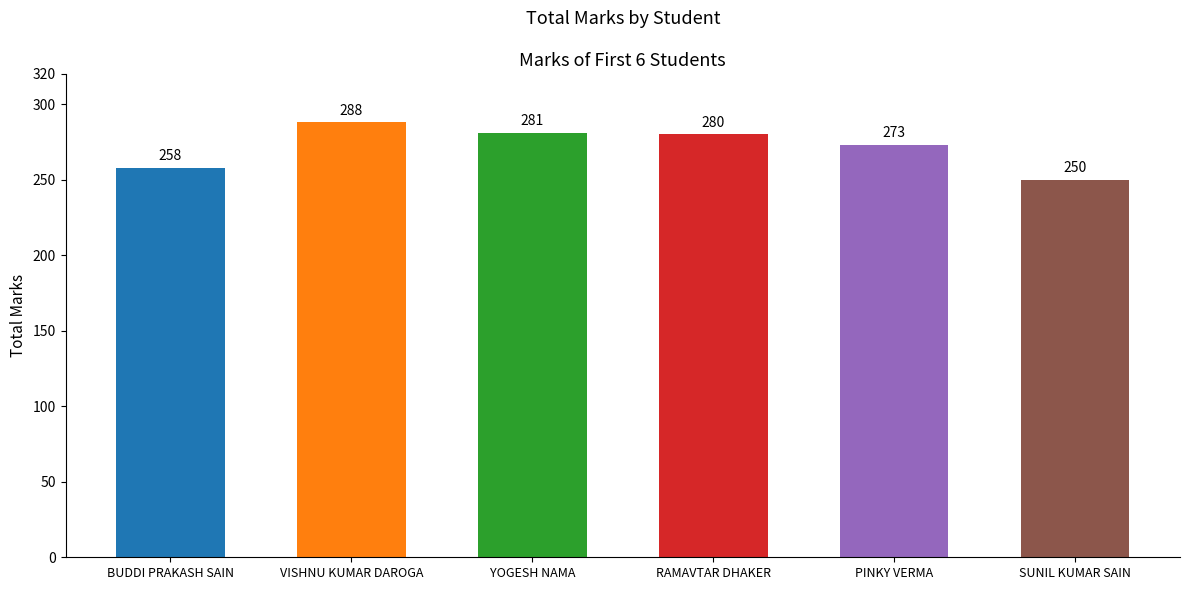

What is the greatest value displayed?

288